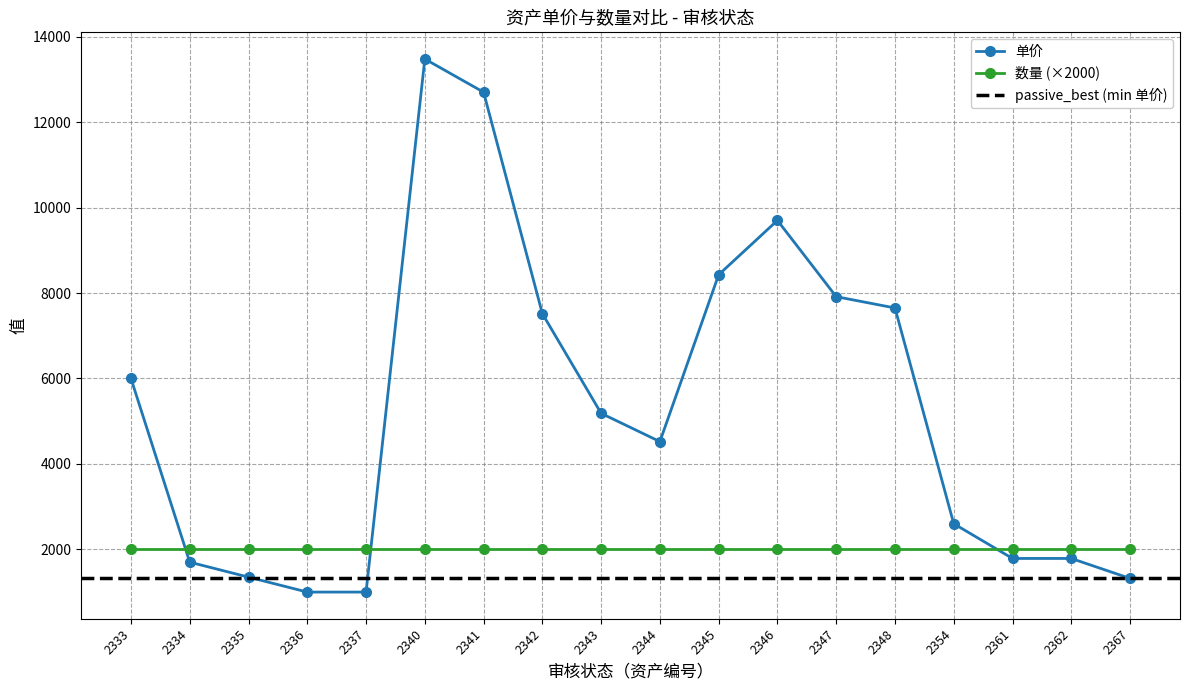

What is the approximate value at 2333, to the nearest 10?

6000